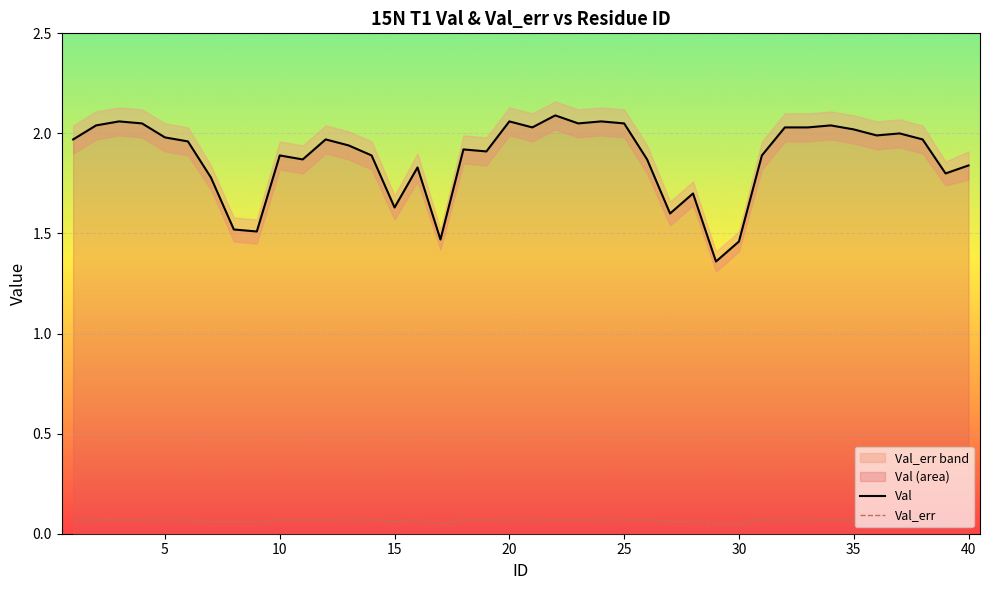

True or false: Val_err and Val cross at least once.

False